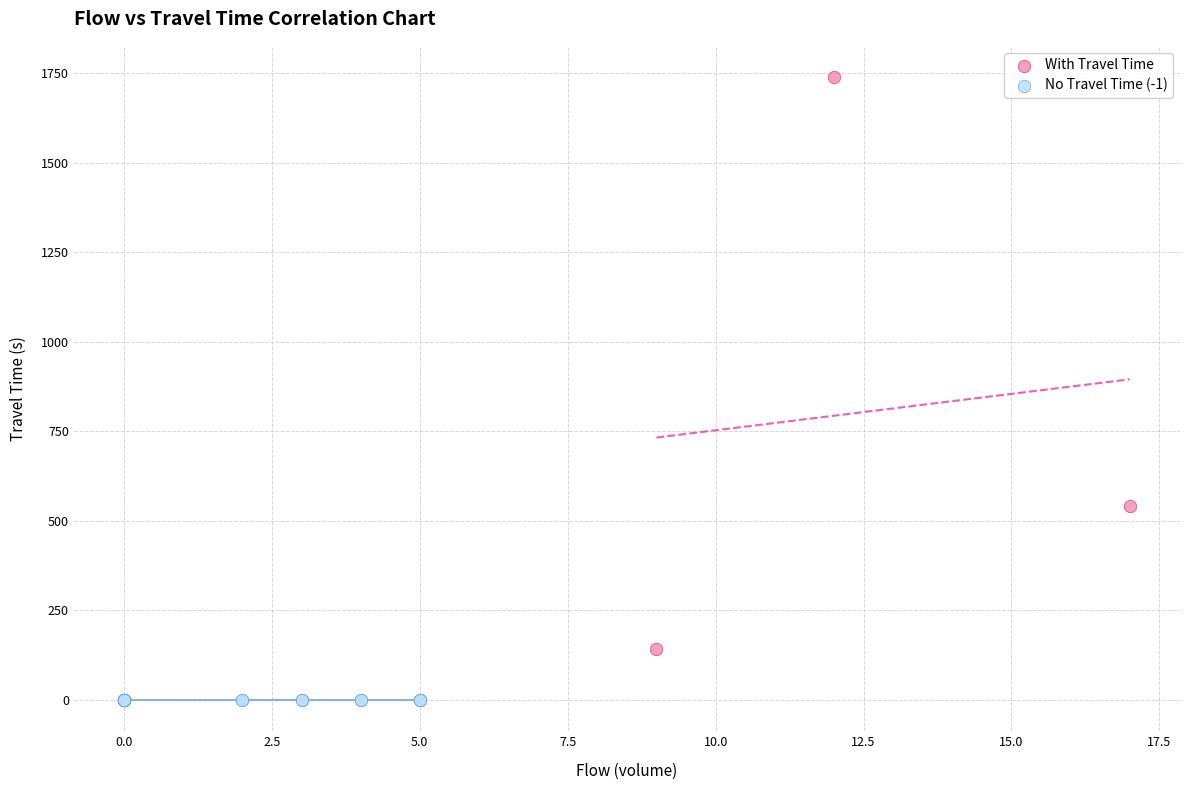

Which series reaches the minimum Y coordinate?

No Travel Time (-1)